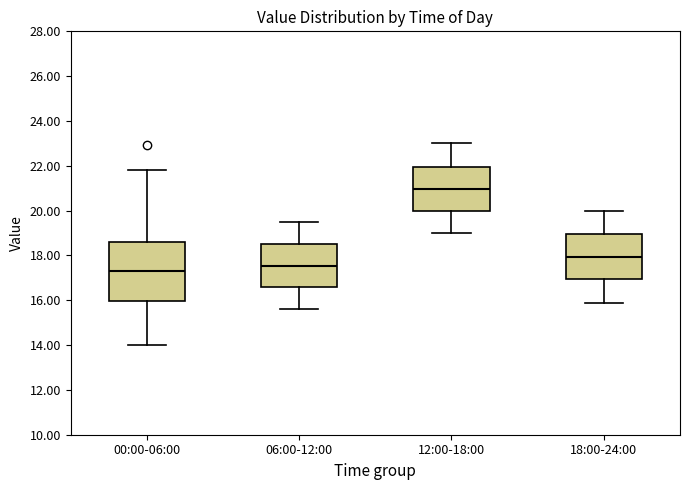

Reading left to right, transcribe this box plot: for each box, give where its median line is, the range the box spans, and where its two whiskers end, as read against the y-axis. The values are not printed on the chart, so give them approximately, as read against the axis.

00:00-06:00: median 17.4, box 16.0 to 18.6, whiskers 14.0 to 21.8
06:00-12:00: median 17.6, box 16.6 to 18.6, whiskers 15.6 to 19.6
12:00-18:00: median 21.0, box 20.0 to 22.0, whiskers 19.0 to 23.0
18:00-24:00: median 18.0, box 17.0 to 19.0, whiskers 16.0 to 20.0